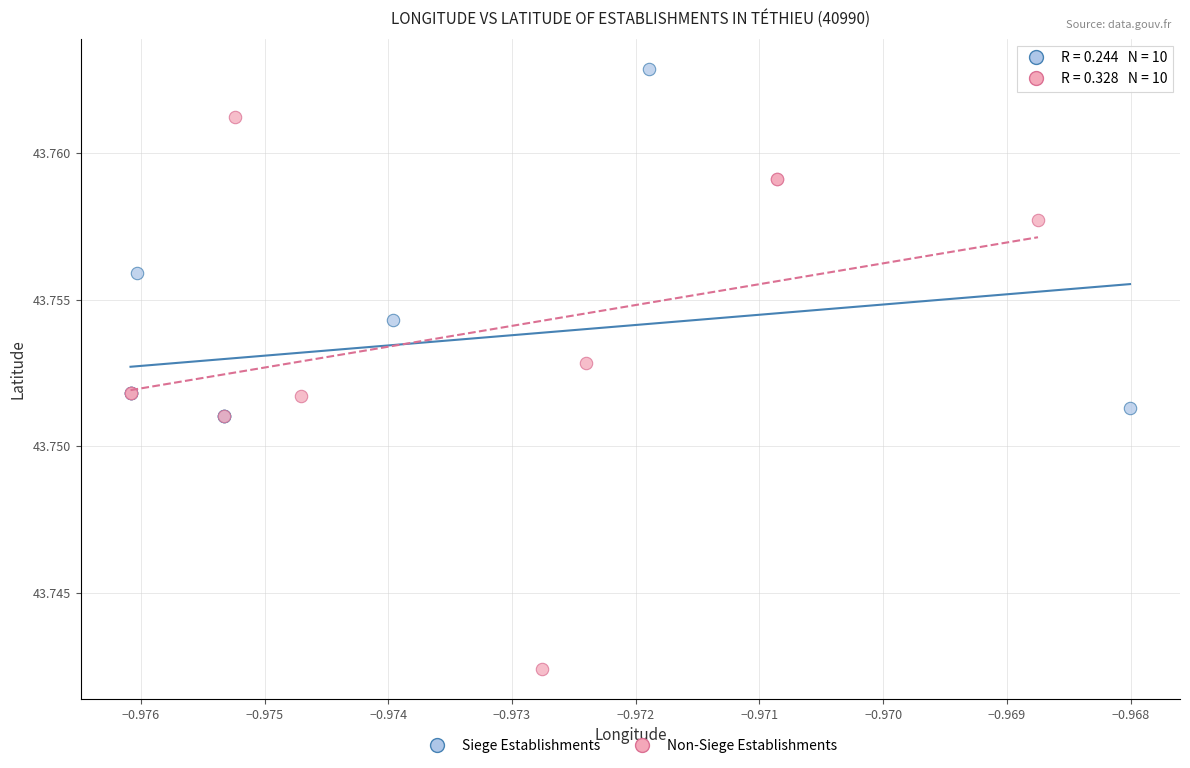

What are all the series names shown in the legend?

Siege Establishments, Non-Siege Establishments